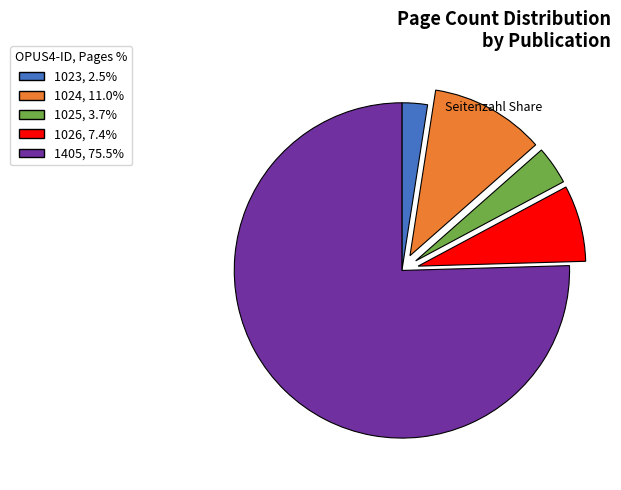

How many segments does this pie chart have?

5